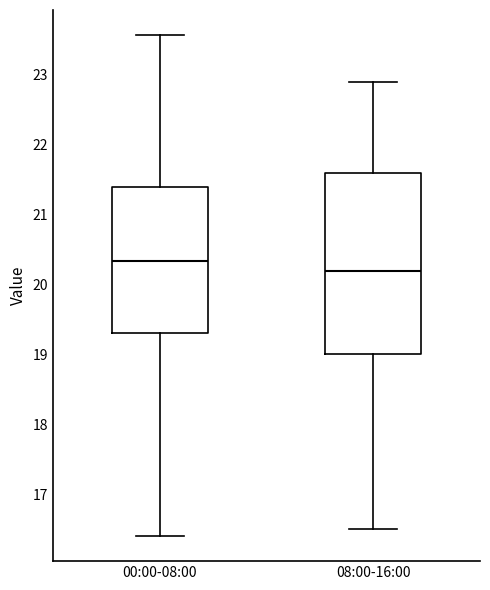

Reading left to right, read every box against the y-axis: the position of its median line, the range the box covers, and the ends of its whiskers. The values are not printed on the chart, so give them approximately, as read against the axis.

00:00-08:00: median 20.3, box 19.3 to 21.4, whiskers 16.4 to 23.6
08:00-16:00: median 20.2, box 19.0 to 21.6, whiskers 16.5 to 22.9